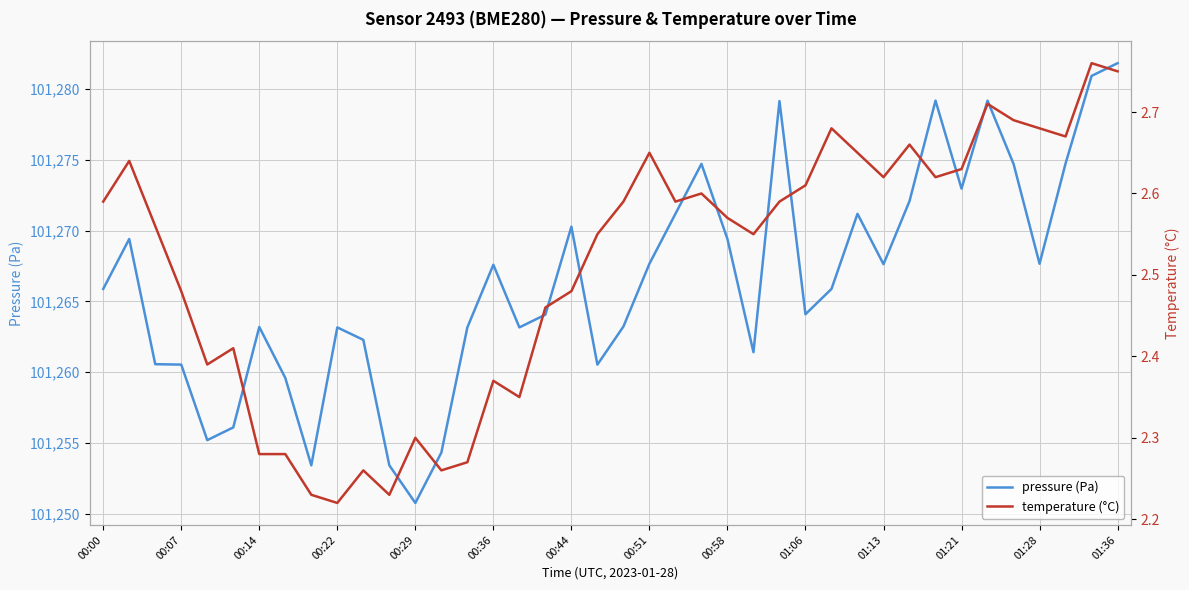

Where does the pressure (Pa) series first go above 101265?

00:00